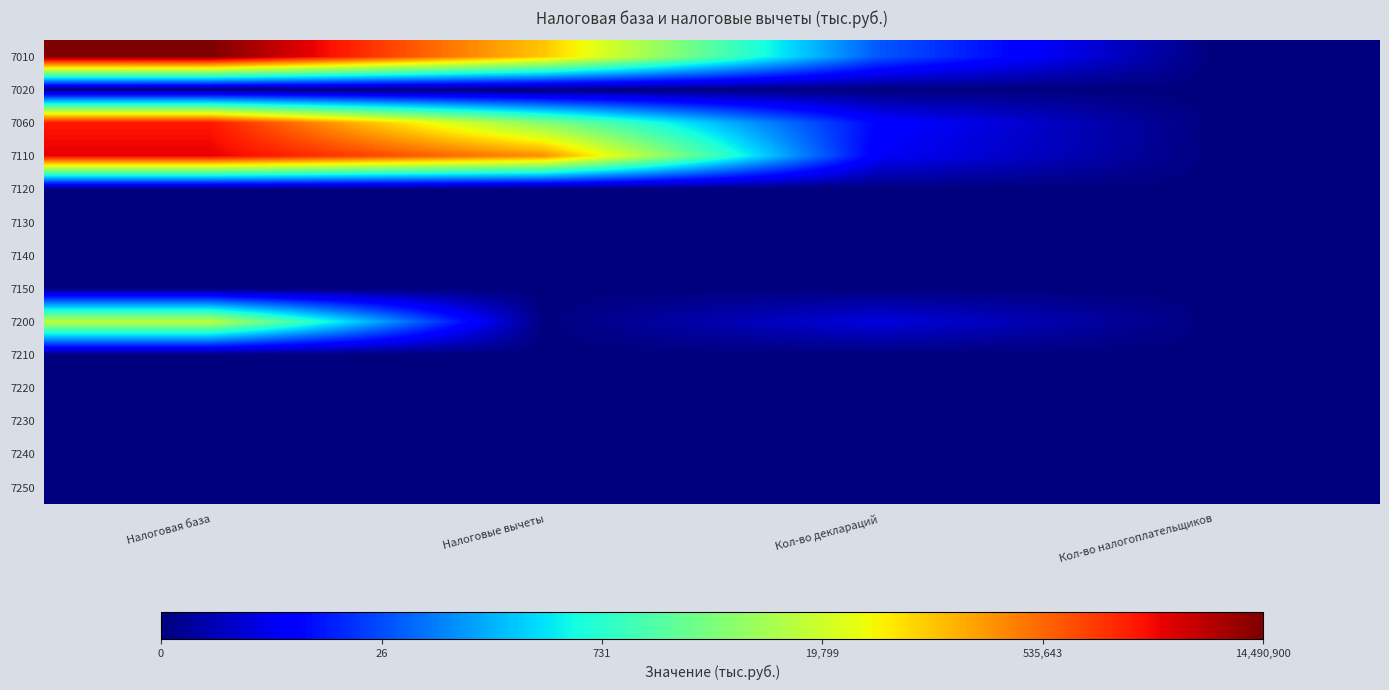

Which has a higher value, Налоговые вычеты or Кол-во деклараций?

Налоговые вычеты